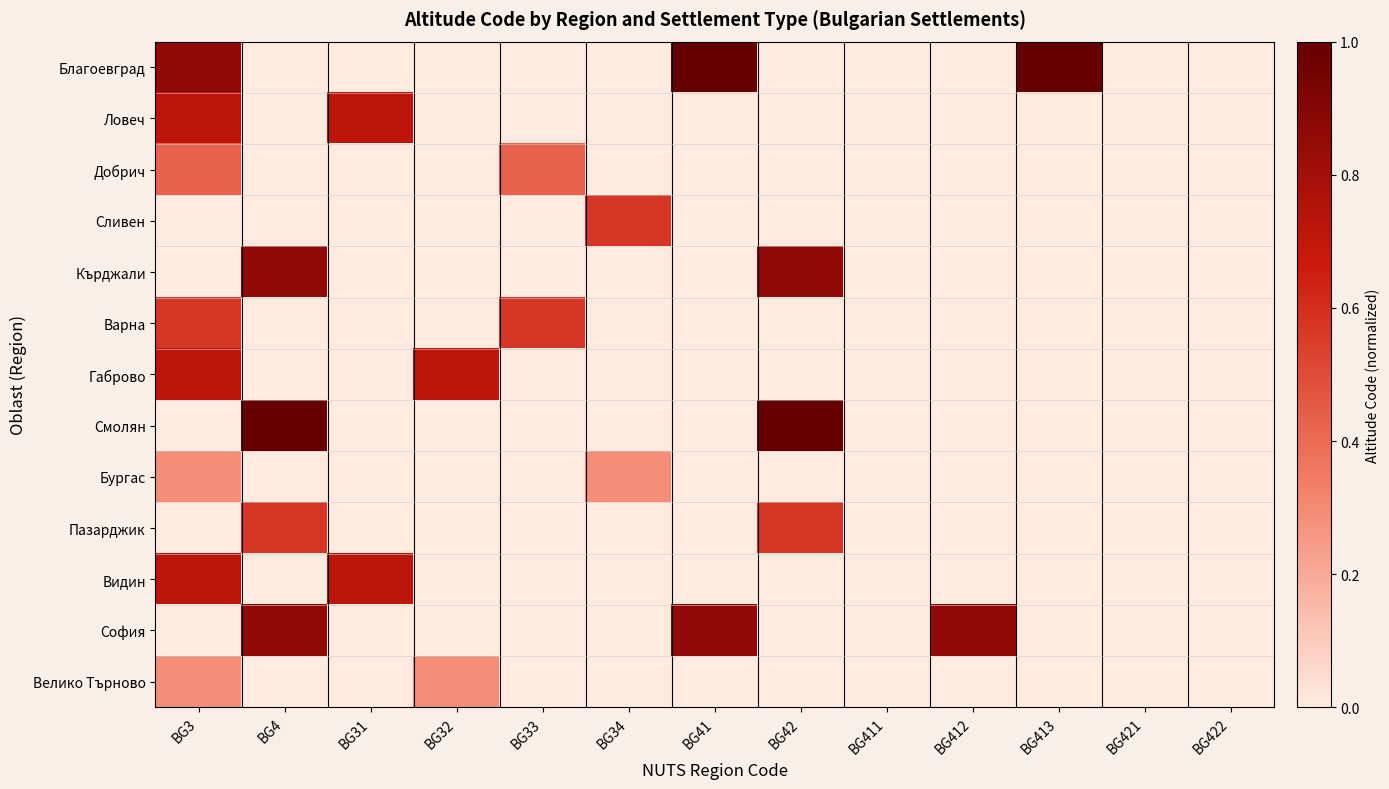

Reading left to right, list all the values displayed in this chart.

Благоевград: BG3=0.9	BG4=0.0	BG31=0.0	BG32=0.0	BG33=0.0	BG34=0.0	BG41=1.0	BG42=0.0	BG411=0.0	BG412=0.0	BG413=1.0	BG421=0.0	BG422=0.0
Ловеч: BG3=0.7	BG4=0.0	BG31=0.7	BG32=0.0	BG33=0.0	BG34=0.0	BG41=0.0	BG42=0.0	BG411=0.0	BG412=0.0	BG413=0.0	BG421=0.0	BG422=0.0
Добрич: BG3=0.4	BG4=0.0	BG31=0.0	BG32=0.0	BG33=0.4	BG34=0.0	BG41=0.0	BG42=0.0	BG411=0.0	BG412=0.0	BG413=0.0	BG421=0.0	BG422=0.0
Сливен: BG3=0.0	BG4=0.0	BG31=0.0	BG32=0.0	BG33=0.0	BG34=0.6	BG41=0.0	BG42=0.0	BG411=0.0	BG412=0.0	BG413=0.0	BG421=0.0	BG422=0.0
Кърджали: BG3=0.0	BG4=0.9	BG31=0.0	BG32=0.0	BG33=0.0	BG34=0.0	BG41=0.0	BG42=0.9	BG411=0.0	BG412=0.0	BG413=0.0	BG421=0.0	BG422=0.0
Варна: BG3=0.6	BG4=0.0	BG31=0.0	BG32=0.0	BG33=0.6	BG34=0.0	BG41=0.0	BG42=0.0	BG411=0.0	BG412=0.0	BG413=0.0	BG421=0.0	BG422=0.0
Габрово: BG3=0.7	BG4=0.0	BG31=0.0	BG32=0.7	BG33=0.0	BG34=0.0	BG41=0.0	BG42=0.0	BG411=0.0	BG412=0.0	BG413=0.0	BG421=0.0	BG422=0.0
Смолян: BG3=0.0	BG4=1.0	BG31=0.0	BG32=0.0	BG33=0.0	BG34=0.0	BG41=0.0	BG42=1.0	BG411=0.0	BG412=0.0	BG413=0.0	BG421=0.0	BG422=0.0
Бургас: BG3=0.3	BG4=0.0	BG31=0.0	BG32=0.0	BG33=0.0	BG34=0.3	BG41=0.0	BG42=0.0	BG411=0.0	BG412=0.0	BG413=0.0	BG421=0.0	BG422=0.0
Пазарджик: BG3=0.0	BG4=0.6	BG31=0.0	BG32=0.0	BG33=0.0	BG34=0.0	BG41=0.0	BG42=0.6	BG411=0.0	BG412=0.0	BG413=0.0	BG421=0.0	BG422=0.0
Видин: BG3=0.7	BG4=0.0	BG31=0.7	BG32=0.0	BG33=0.0	BG34=0.0	BG41=0.0	BG42=0.0	BG411=0.0	BG412=0.0	BG413=0.0	BG421=0.0	BG422=0.0
София: BG3=0.0	BG4=0.9	BG31=0.0	BG32=0.0	BG33=0.0	BG34=0.0	BG41=0.9	BG42=0.0	BG411=0.0	BG412=0.9	BG413=0.0	BG421=0.0	BG422=0.0
Велико Търново: BG3=0.3	BG4=0.0	BG31=0.0	BG32=0.3	BG33=0.0	BG34=0.0	BG41=0.0	BG42=0.0	BG411=0.0	BG412=0.0	BG413=0.0	BG421=0.0	BG422=0.0